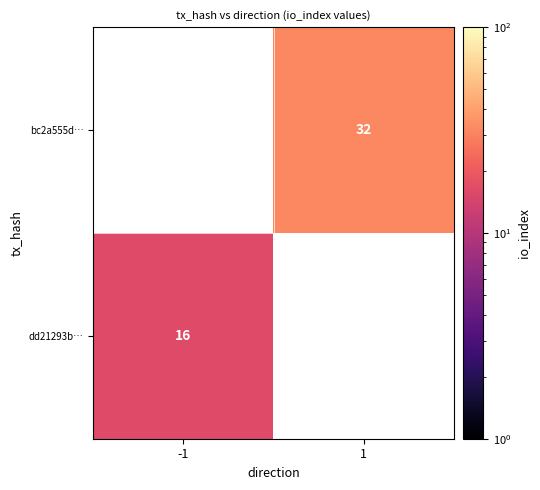

The dd21293b… series shows 16 at -1. True or false?

True